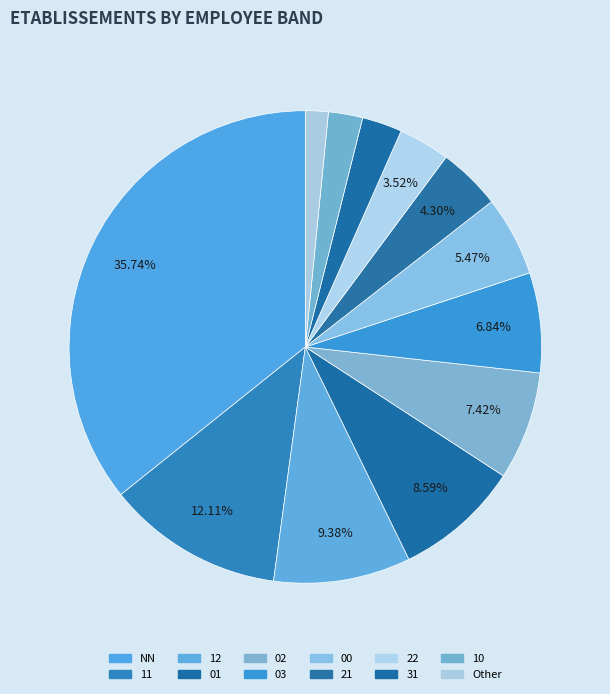

Count the number of slices in the pie.

12